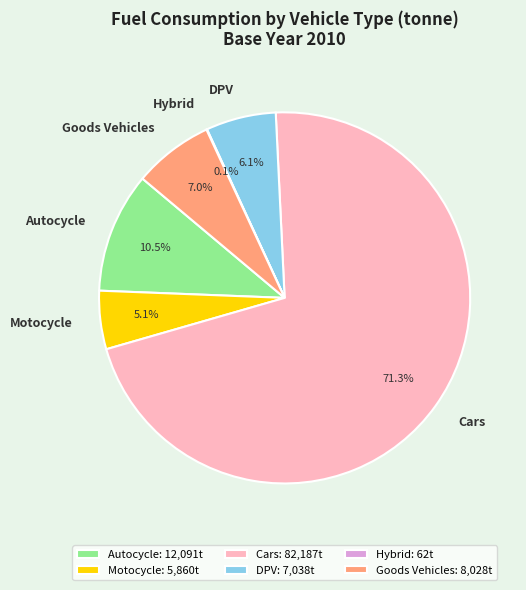

Does DPV account for over 50% of the chart?

No